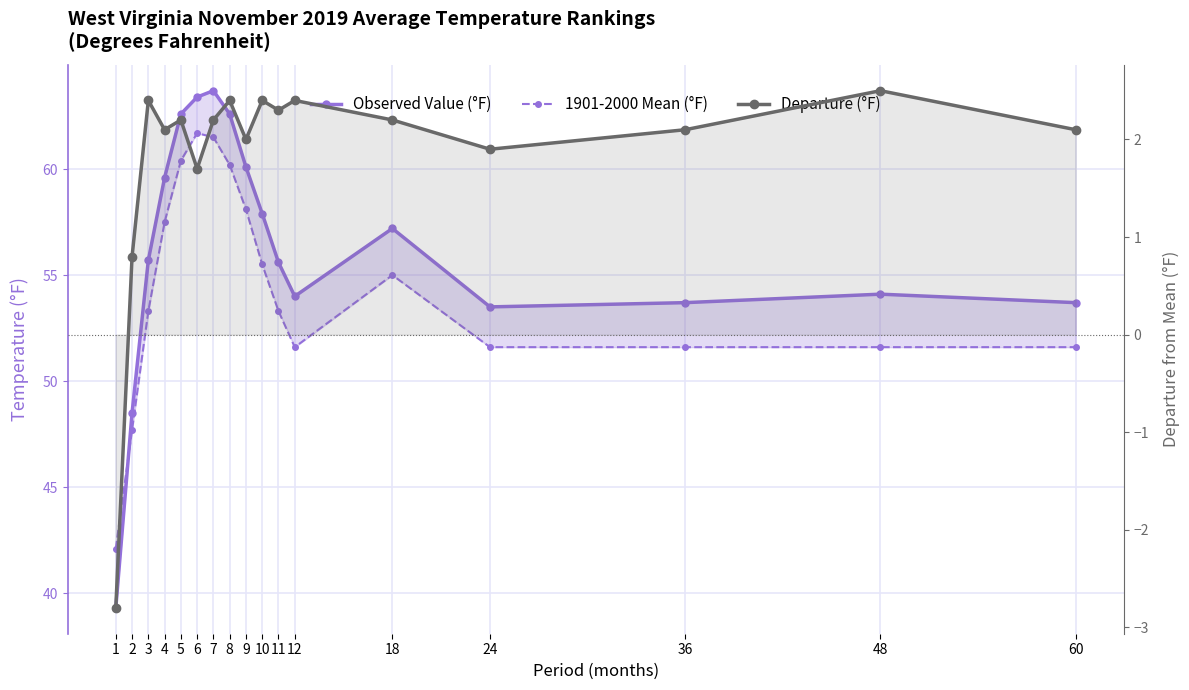

What is the sum of all Departure (°F) values?

30.9